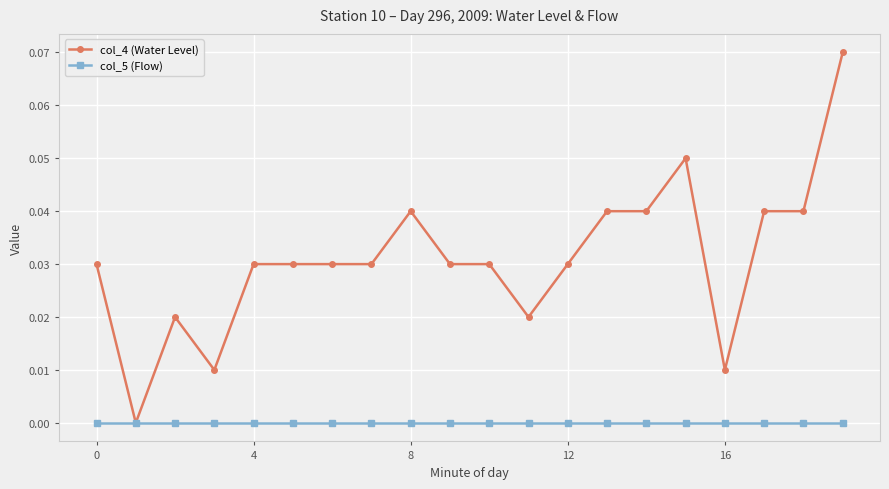

True or false: col_4 (Water Level) has more than 1 points higher than both neighbors.

True